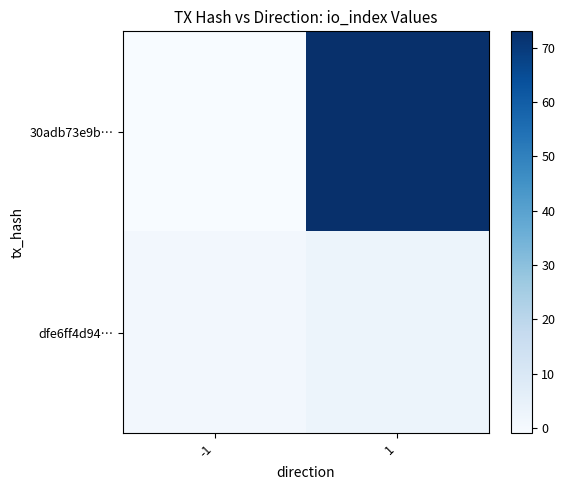

At which category is the sum across all series the highest?

1